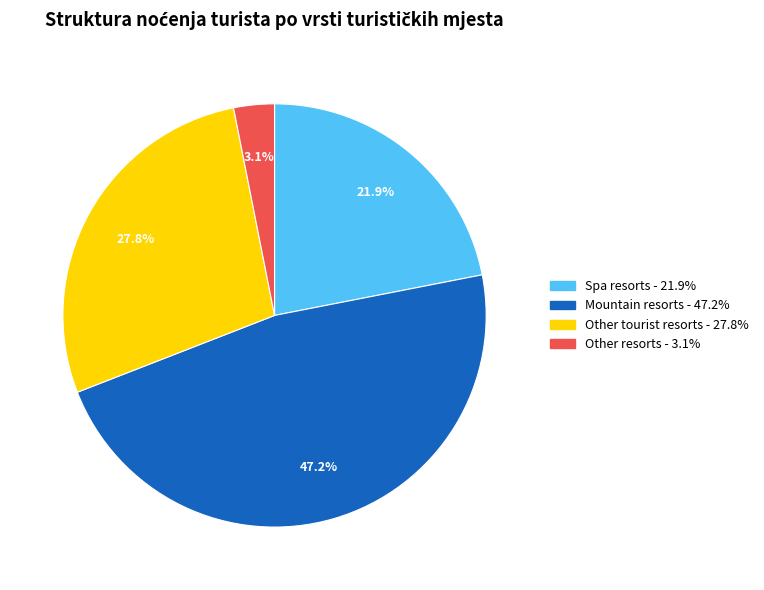

Count the number of slices in the pie.

4